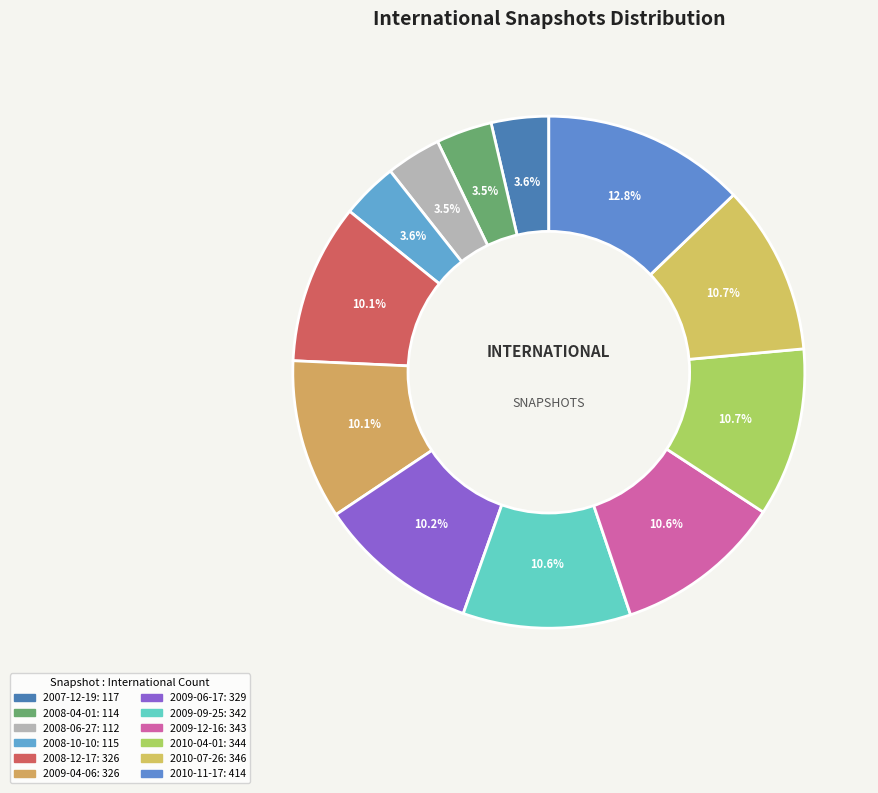

Which category has the biggest portion of the pie?

2010-11-17